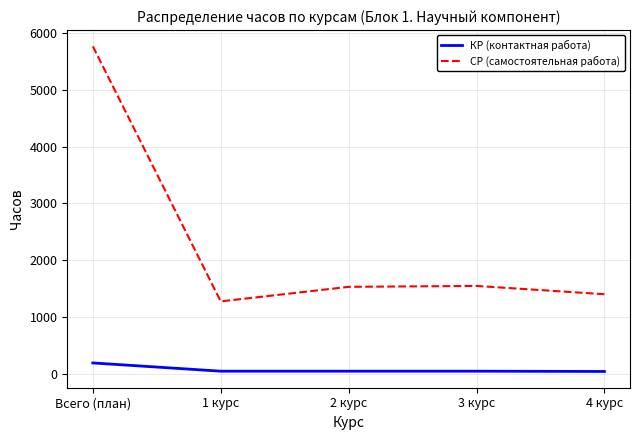

How many interior local valleys does the СР (самостоятельная работа) series have?

1